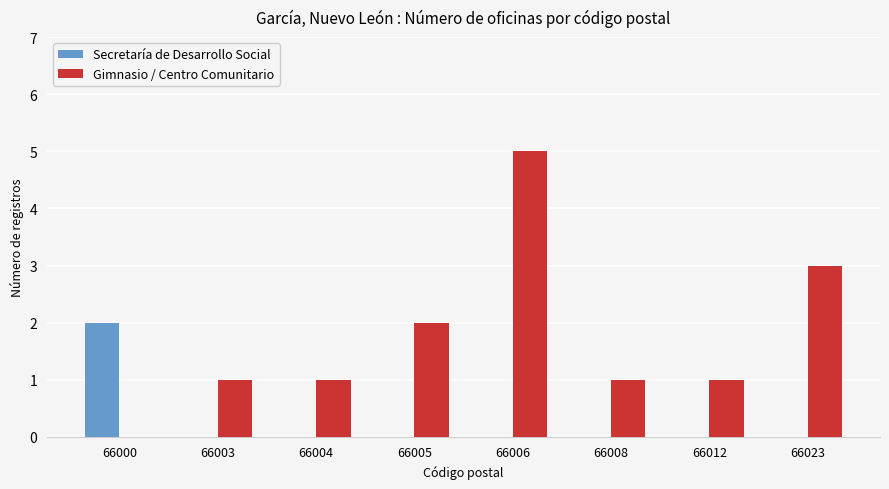

At which category does the chart reach its peak across all series?

66006